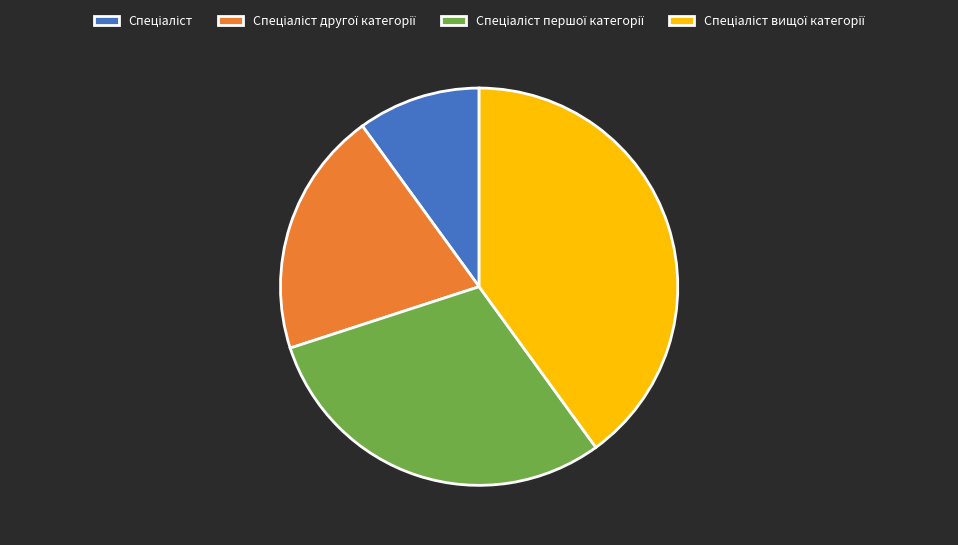

How many slices are in this pie chart?

4